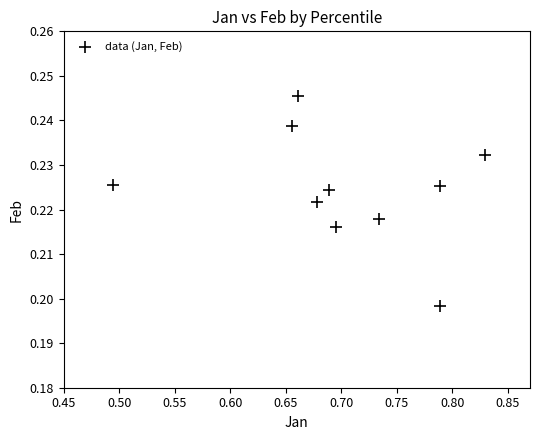

What is the range of X values (max minus min)?

0.3